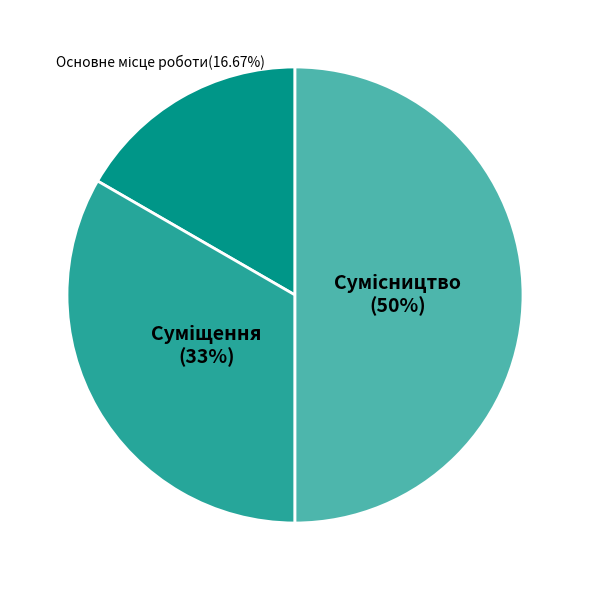

To the nearest percent, what is the difference between the Основне місце роботи and Суміщення slice percentages?

17%